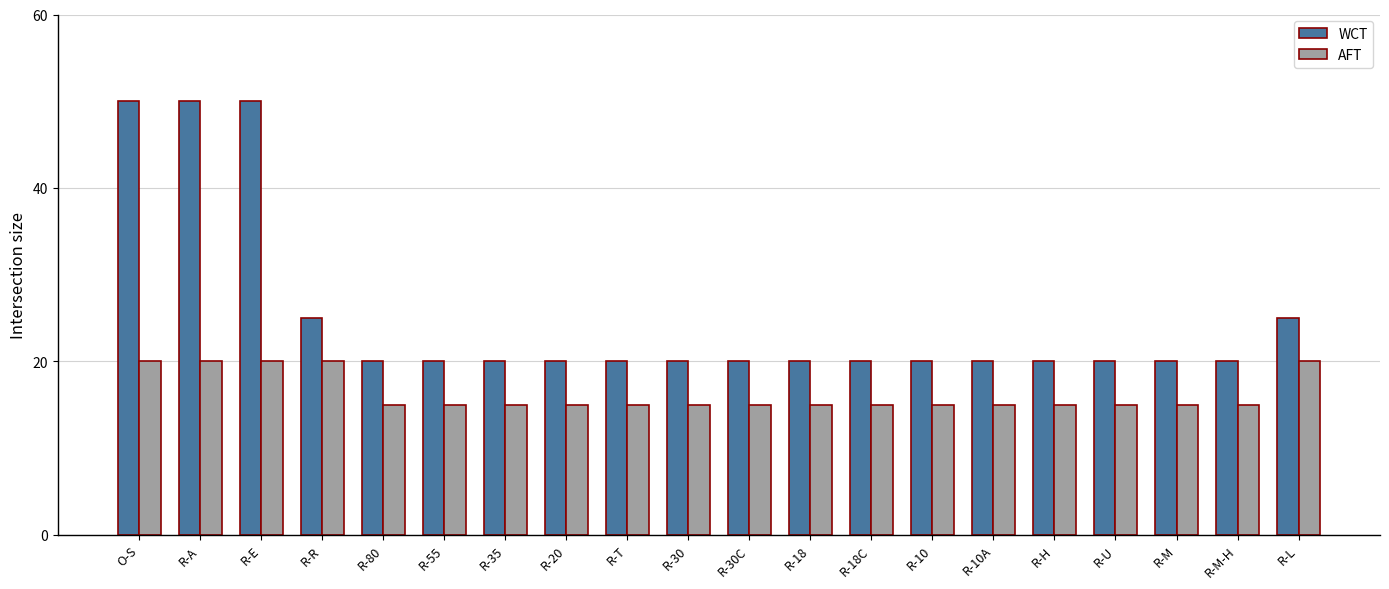

Which series has the widest spread of values?

WCT